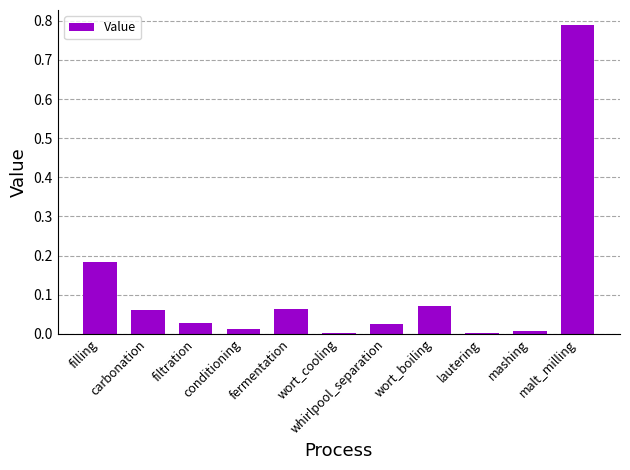

What is the sum of all values?

1.2